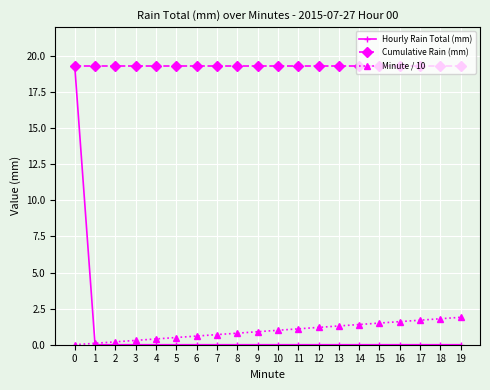

Reading right to left, transcribe all the data shown in this chart.

Hourly Rain Total (mm): 0.0	0.0	0.0	0.0	0.0	0.0	0.0	0.0	0.0	0.0	0.0	0.0	0.0	0.0	0.0	0.0	0.0	0.0	0.0	19.3
Cumulative Rain (mm): 19.3	19.3	19.3	19.3	19.3	19.3	19.3	19.3	19.3	19.3	19.3	19.3	19.3	19.3	19.3	19.3	19.3	19.3	19.3	19.3
Minute / 10: 1.9	1.8	1.7	1.6	1.5	1.4	1.3	1.2	1.1	1.0	0.9	0.8	0.7	0.6	0.5	0.4	0.3	0.2	0.1	0.0